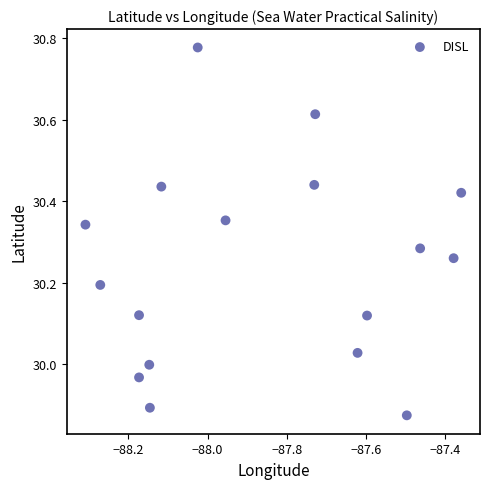

What is the range of X values (max minus min)?

0.9